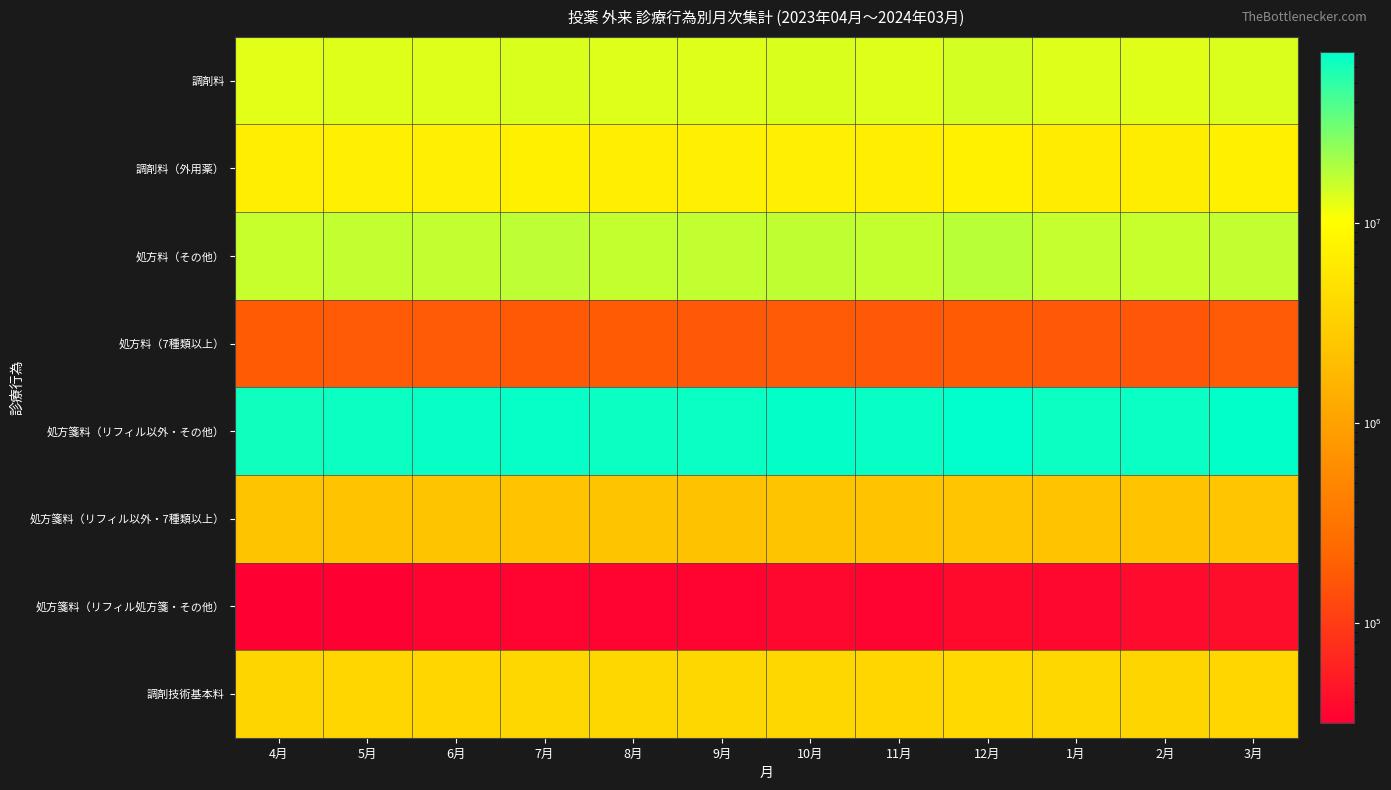

What is the smallest value displayed?

31550